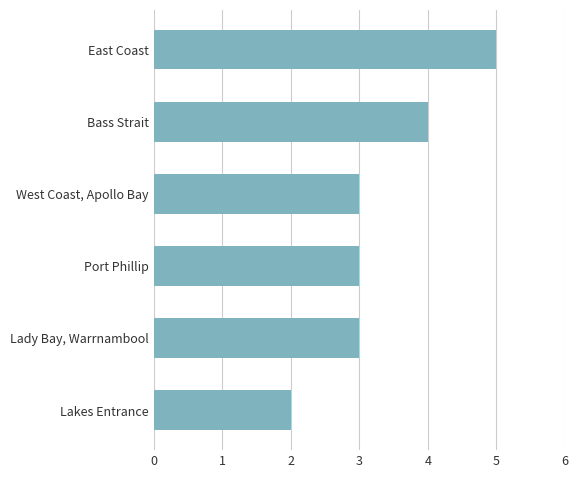

Reading bottom to top, transcribe all the data shown in this chart.

2	3	3	3	4	5